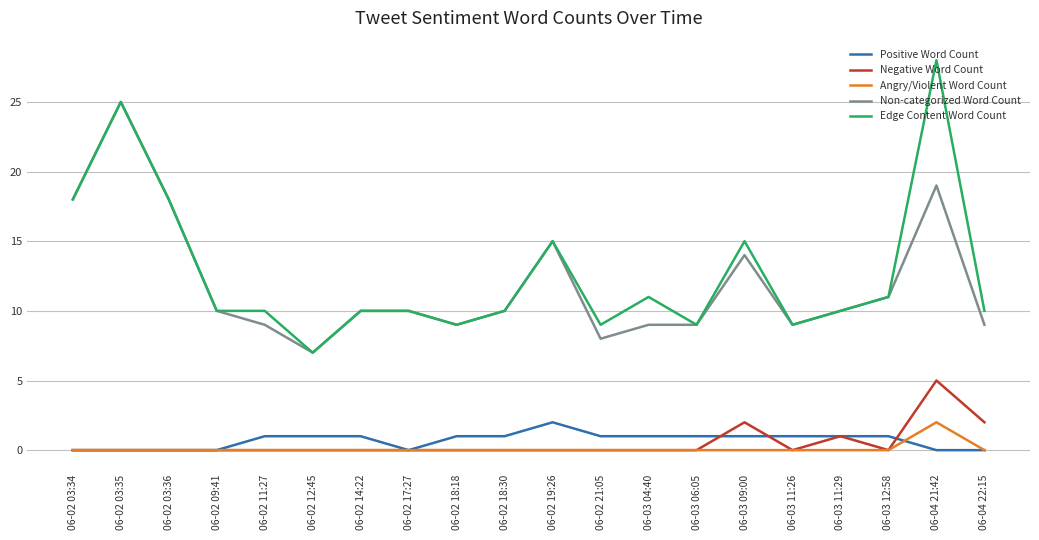

At which category is the sum across all series the highest?

06-04 21:42